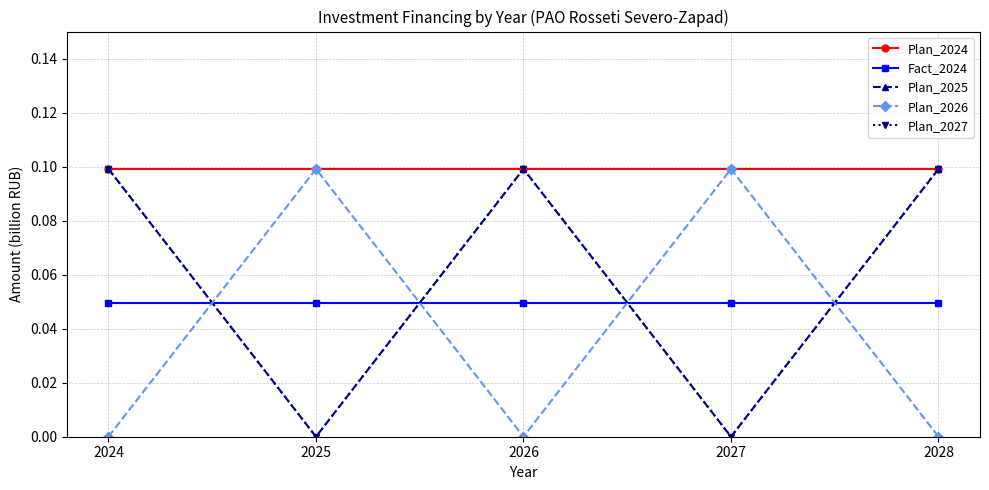

Is this an area chart (filled region under the line)?

No